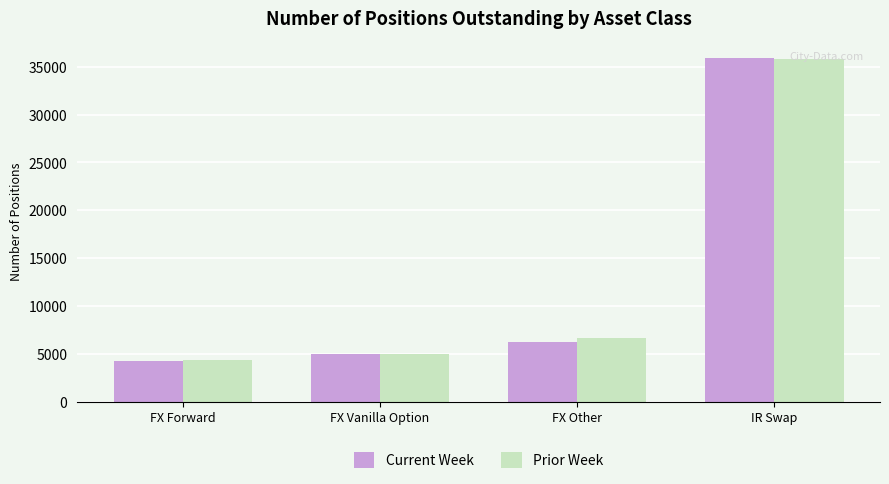

What is the difference between the maximum and minimum values in the Prior Week series?

31426